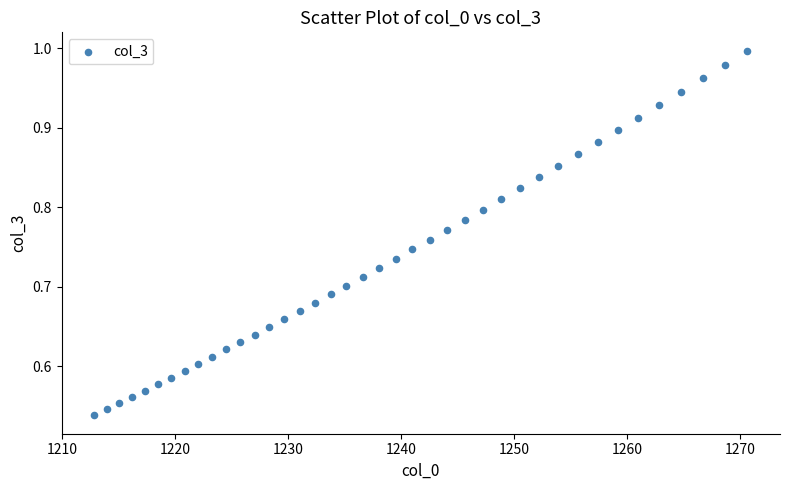

What is the range of X values (max minus min)?

57.8